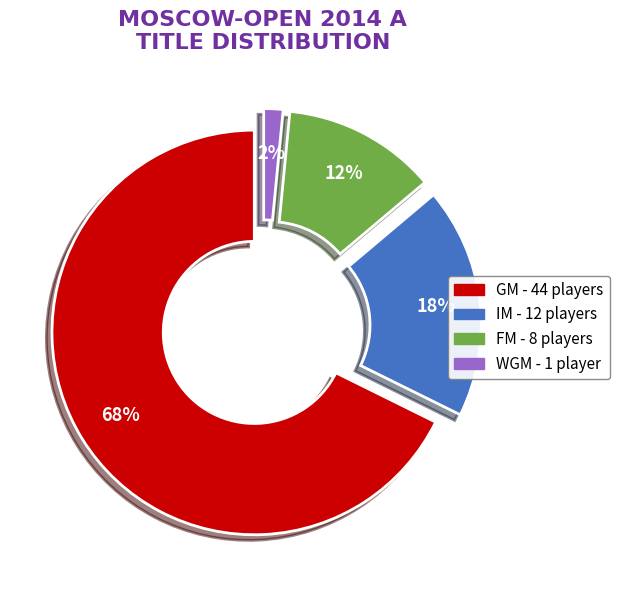

True or false: GM accounts for 68% of the total.

True